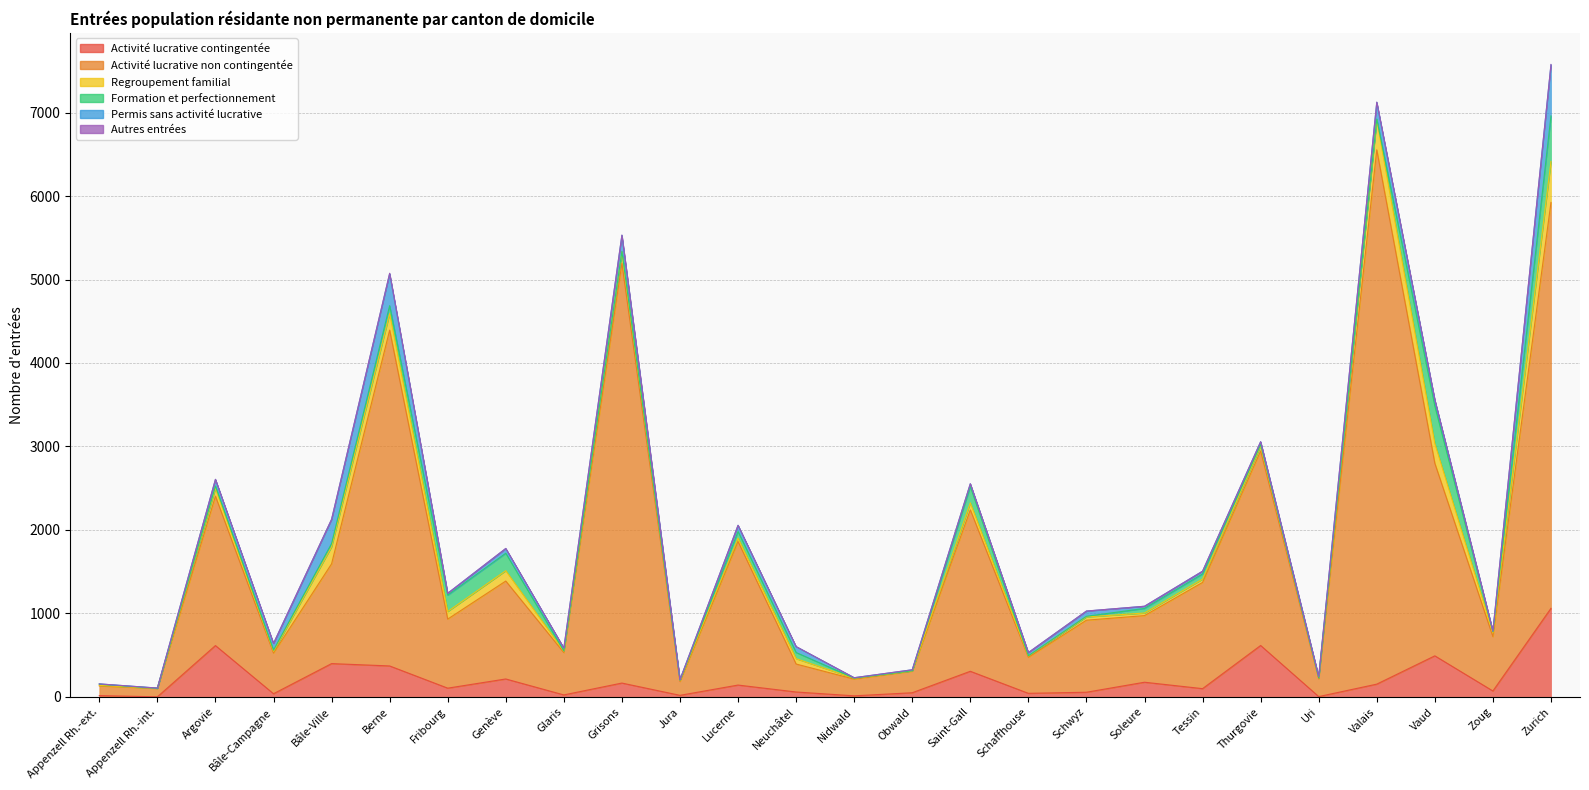

What is the label of the 10th point from the left?

Grisons